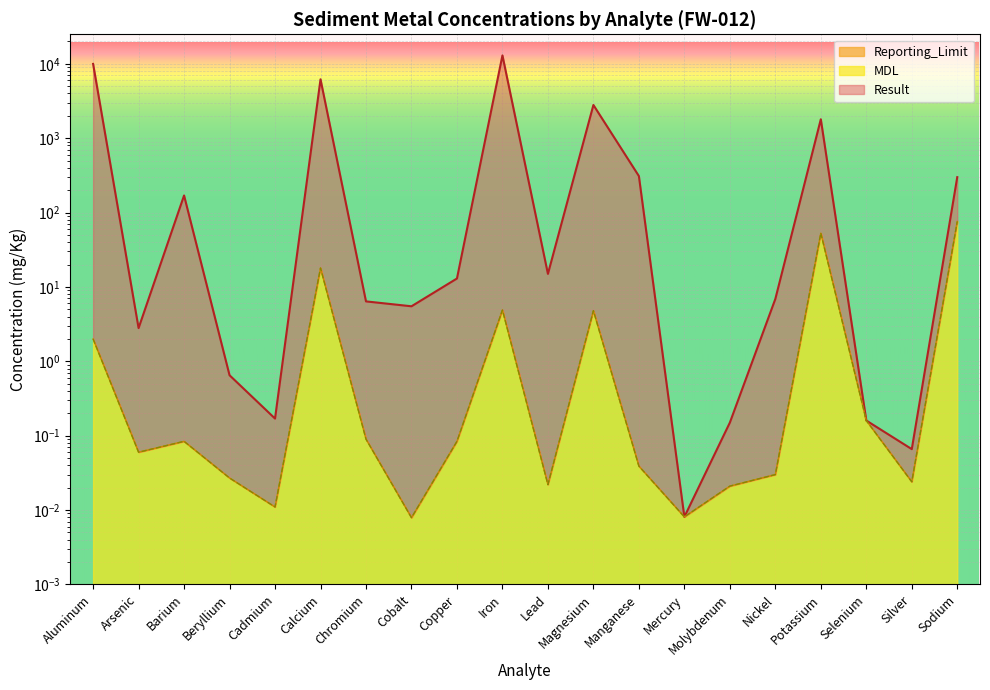

Reading left to right, transcribe all the data shown in this chart.

Result: Aluminum=10000.0	Arsenic=2.8	Barium=170.0	Beryllium=0.7	Cadmium=0.2	Calcium=6200.0	Chromium=6.4	Cobalt=5.5	Copper=13.0	Iron=13000.0	Lead=15.0	Magnesium=2800.0	Manganese=310.0	Mercury=0.0	Molybdenum=0.1	Nickel=6.9	Potassium=1800.0	Selenium=0.2	Silver=0.1	Sodium=300.0
MDL: Aluminum=2.0	Arsenic=0.1	Barium=0.1	Beryllium=0.0	Cadmium=0.0	Calcium=18.0	Chromium=0.1	Cobalt=0.0	Copper=0.1	Iron=4.9	Lead=0.0	Magnesium=4.8	Manganese=0.0	Mercury=0.0	Molybdenum=0.0	Nickel=0.0	Potassium=53.0	Selenium=0.2	Silver=0.0	Sodium=76.0
Reporting_Limit: Aluminum=2.0	Arsenic=0.1	Barium=0.1	Beryllium=0.0	Cadmium=0.0	Calcium=18.0	Chromium=0.1	Cobalt=0.0	Copper=0.1	Iron=4.9	Lead=0.0	Magnesium=4.8	Manganese=0.0	Mercury=0.0	Molybdenum=0.0	Nickel=0.0	Potassium=53.0	Selenium=0.2	Silver=0.0	Sodium=76.0